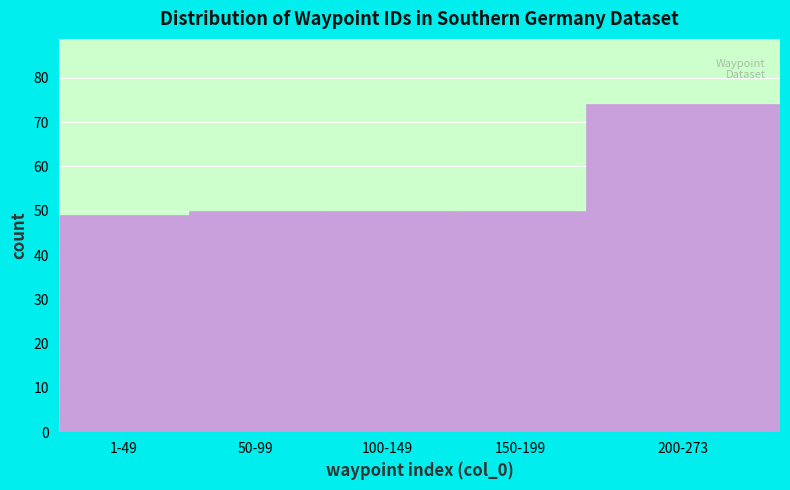

Reading left to right, transcribe all the data shown in this chart.

1-49=49	50-99=50	100-149=50	150-199=50	200-273=74